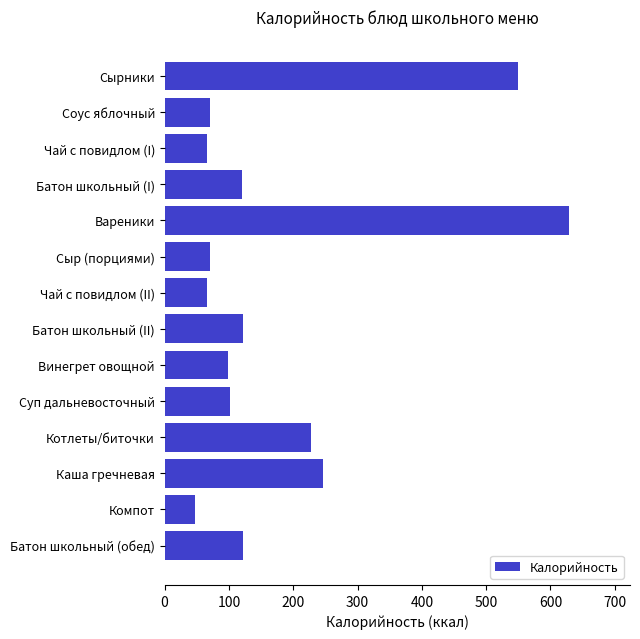

What is the change in value from Винегрет овощной to Каша гречневая?

+146.9